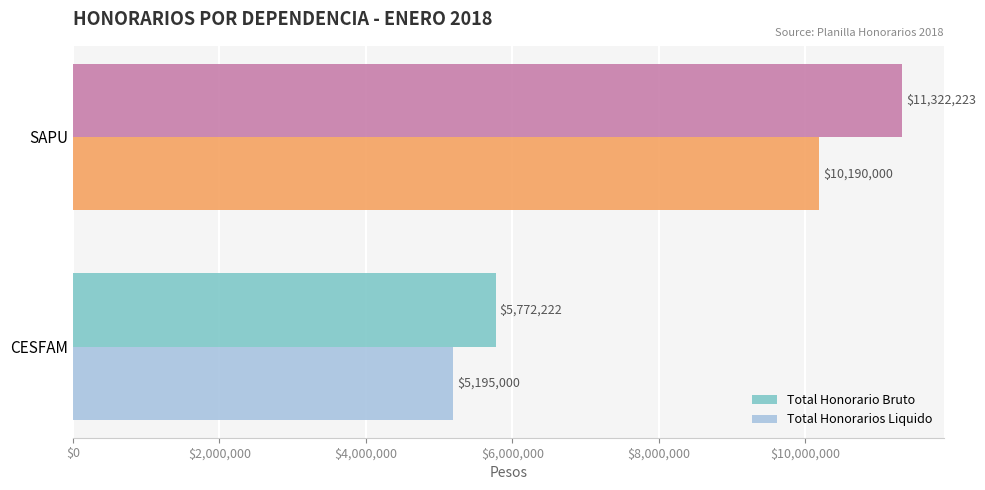

What is the spread (max minus min) of values at SAPU?

1132223